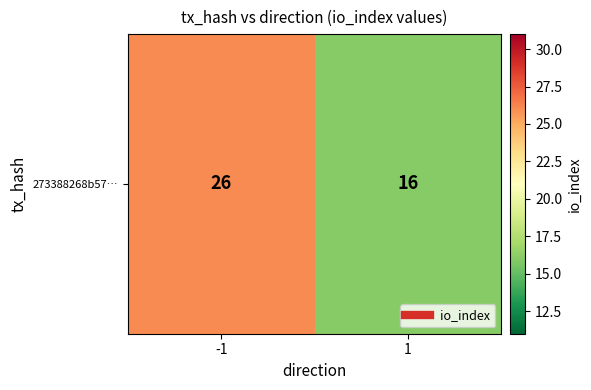

List the labels in order of value, smallest first.

1, -1